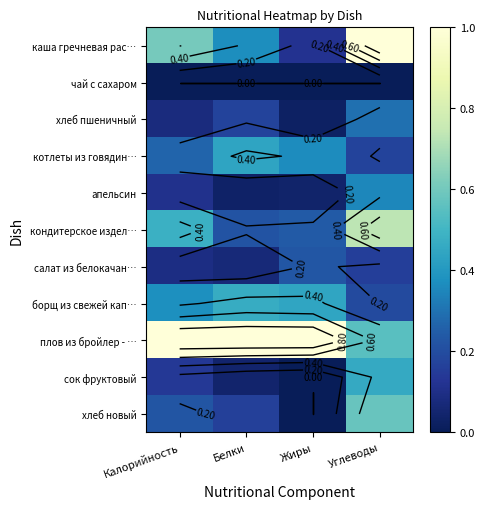

Is it true that борщ из свежей кап… equals 0.7 at Жиры?

False